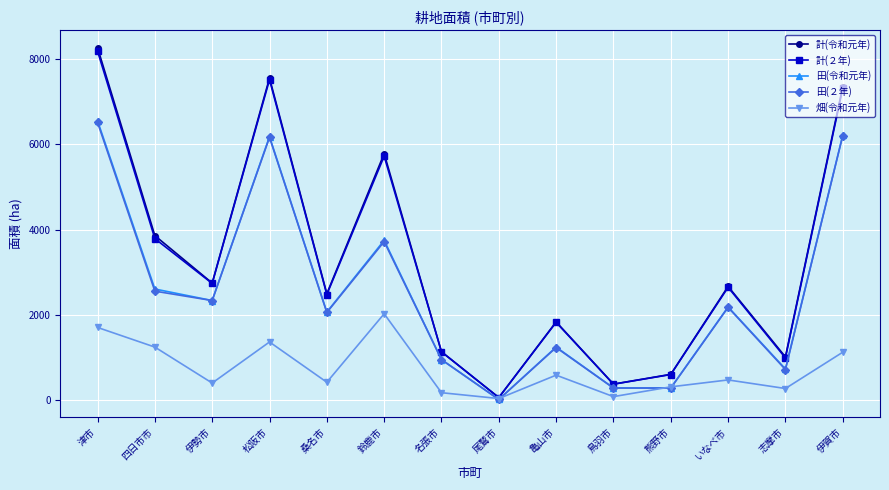

At which category is the sum across all series the highest?

津市